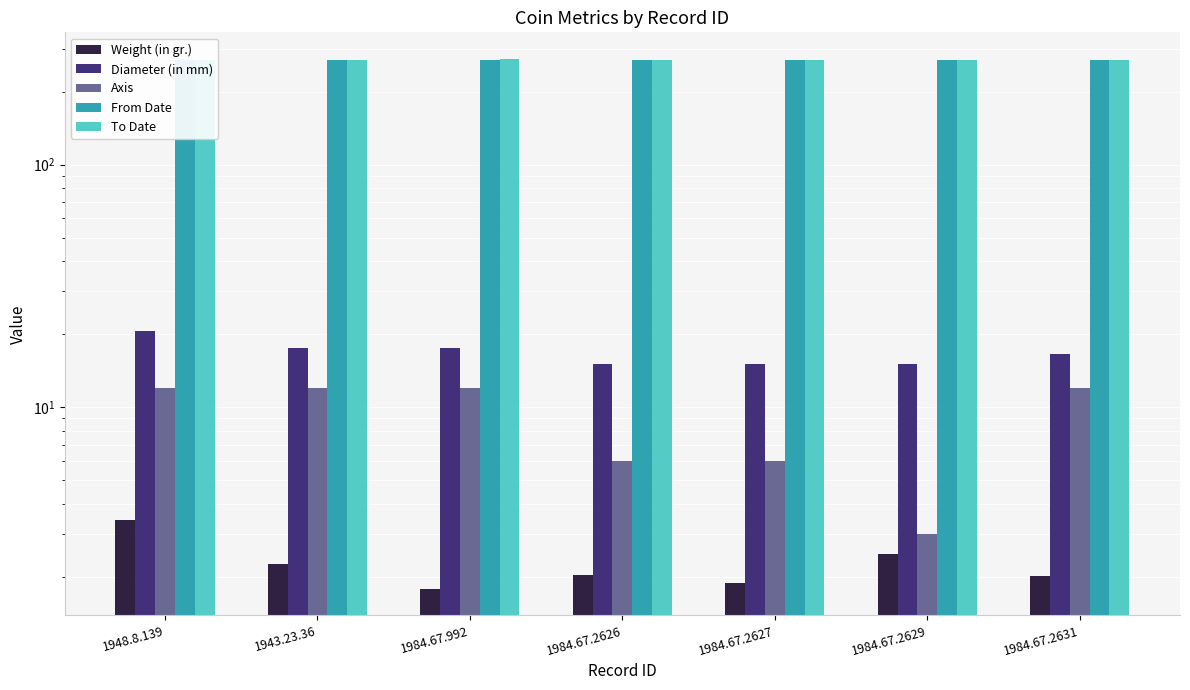

Reading left to right, transcribe all the data shown in this chart.

Weight (in gr.): 1948.8.139=3.4	1943.23.36=2.3	1984.67.992=1.8	1984.67.2626=2.0	1984.67.2627=1.9	1984.67.2629=2.5	1984.67.2631=2.0
Diameter (in mm): 1948.8.139=20.5	1943.23.36=17.5	1984.67.992=17.5	1984.67.2626=15.0	1984.67.2627=15.0	1984.67.2629=15.0	1984.67.2631=16.5
Axis: 1948.8.139=12.0	1943.23.36=12.0	1984.67.992=12.0	1984.67.2626=6.0	1984.67.2627=6.0	1984.67.2629=3.0	1984.67.2631=12.0
From Date: 1948.8.139=269.0	1943.23.36=269.0	1984.67.992=269.0	1984.67.2626=269.0	1984.67.2627=269.0	1984.67.2629=269.0	1984.67.2631=269.0
To Date: 1948.8.139=271.0	1943.23.36=271.0	1984.67.992=273.0	1984.67.2626=271.0	1984.67.2627=271.0	1984.67.2629=271.0	1984.67.2631=271.0